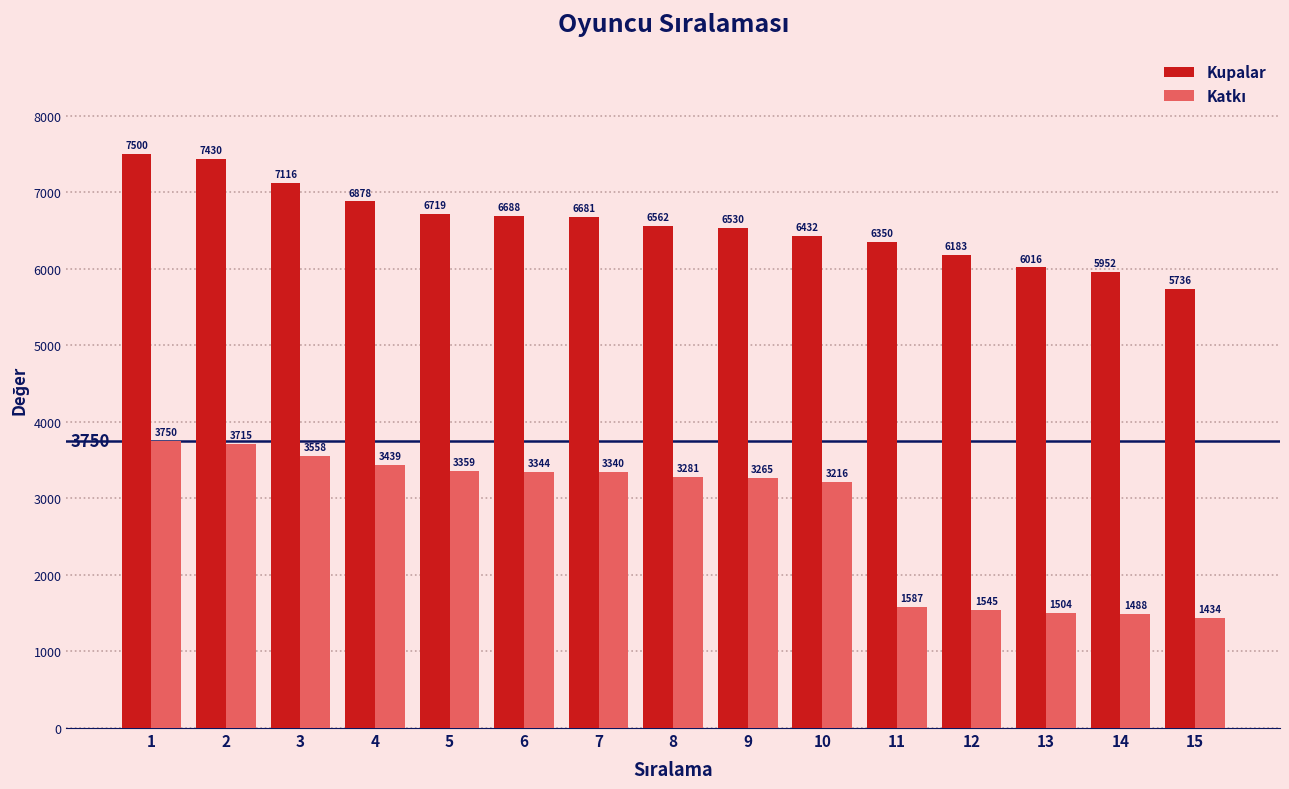

How many groups of bars are there?

15